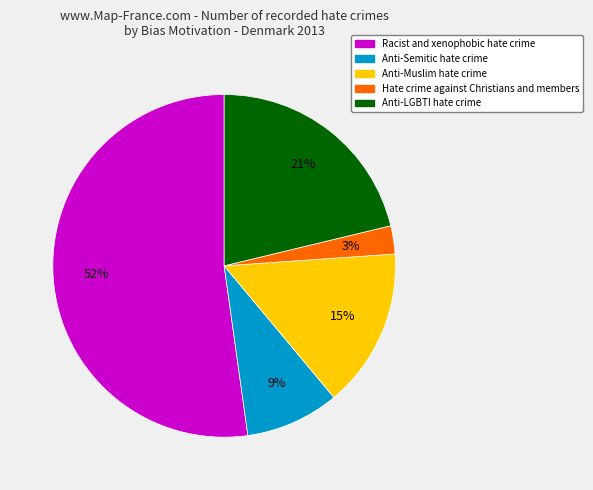

To the nearest percent, what is the difference between the Anti-LGBTI hate crime and Anti-Semitic hate crime slice percentages?

12%